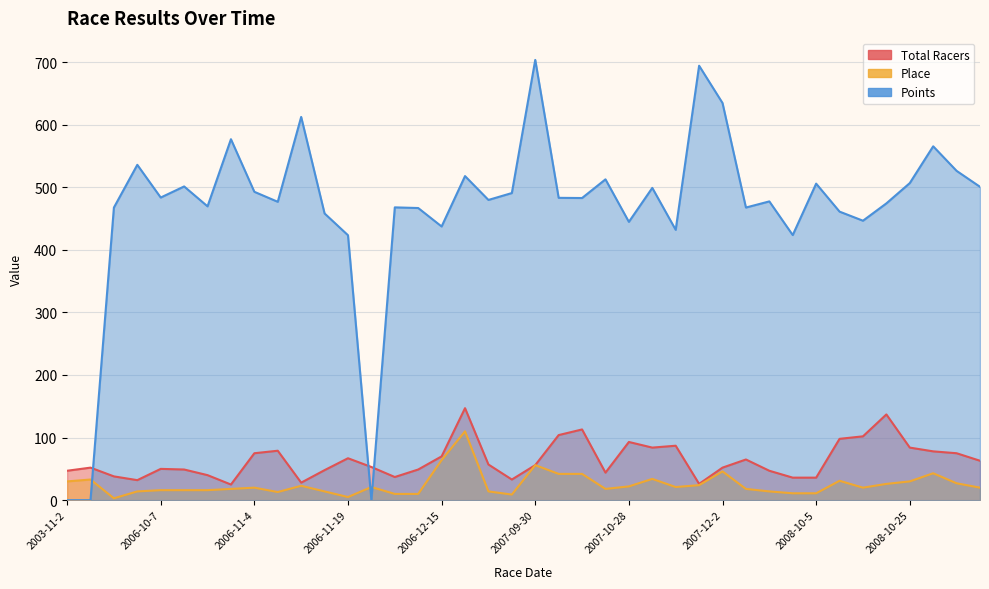

How many times do Points and Total Racers cross each other?

3